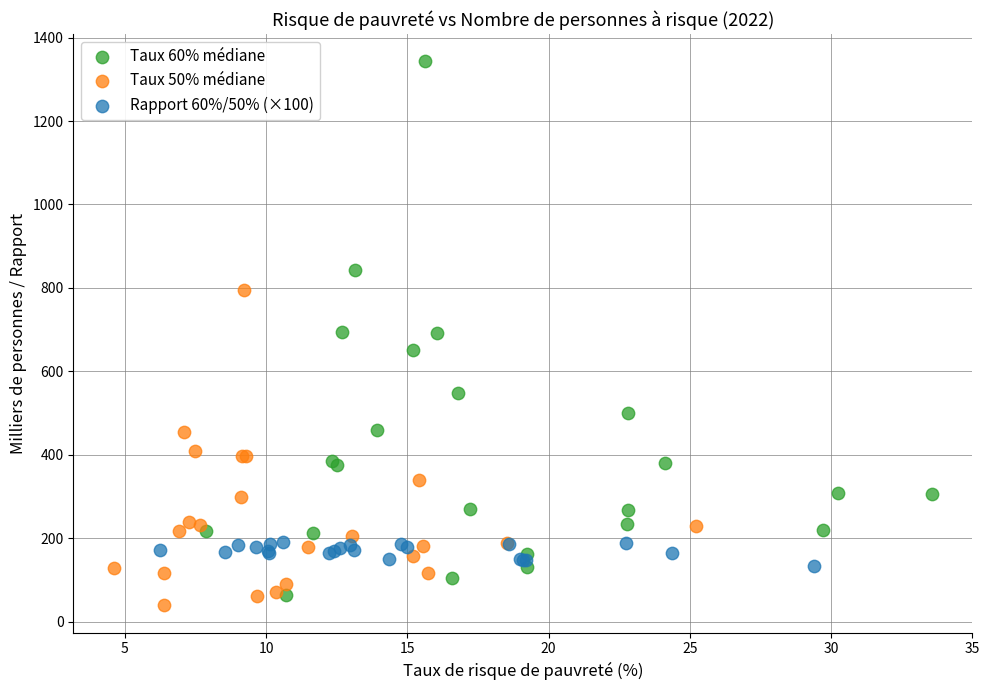

Which series contains the lowest Y value?

Taux 50% médiane